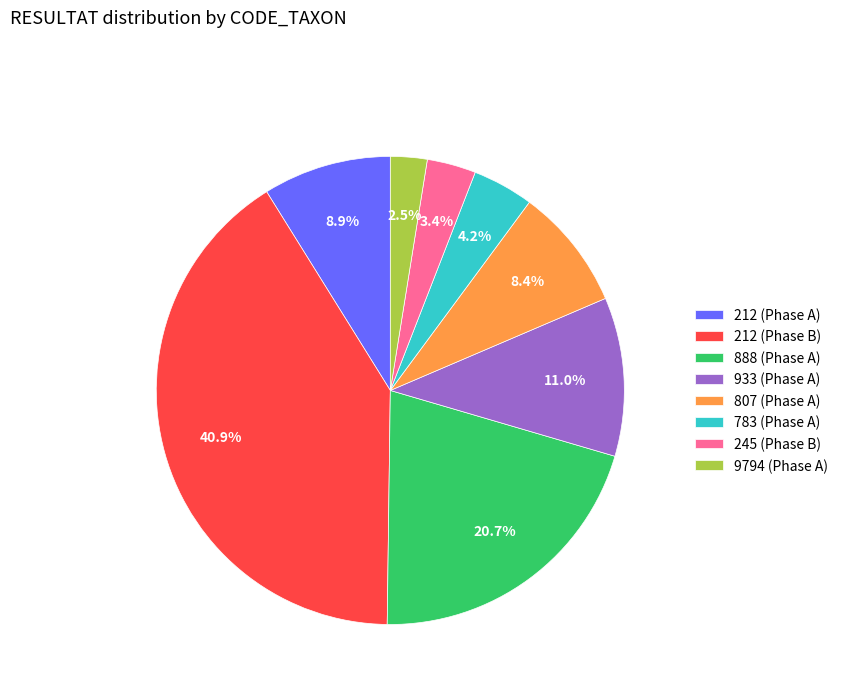

Do 9794 (Phase A) and 933 (Phase A) together represent more than half of the pie?

No